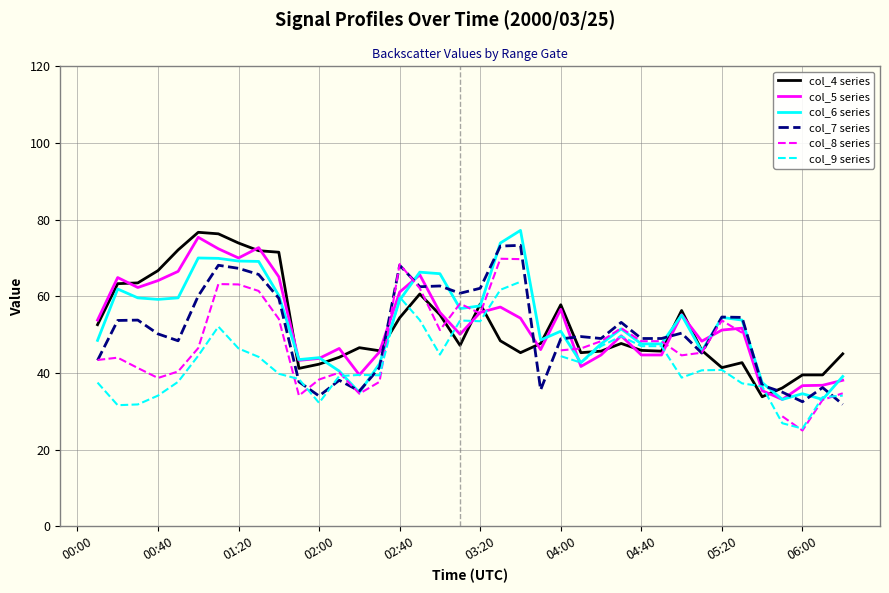

What is the spread (max minus min) of values at 02:00?

11.8